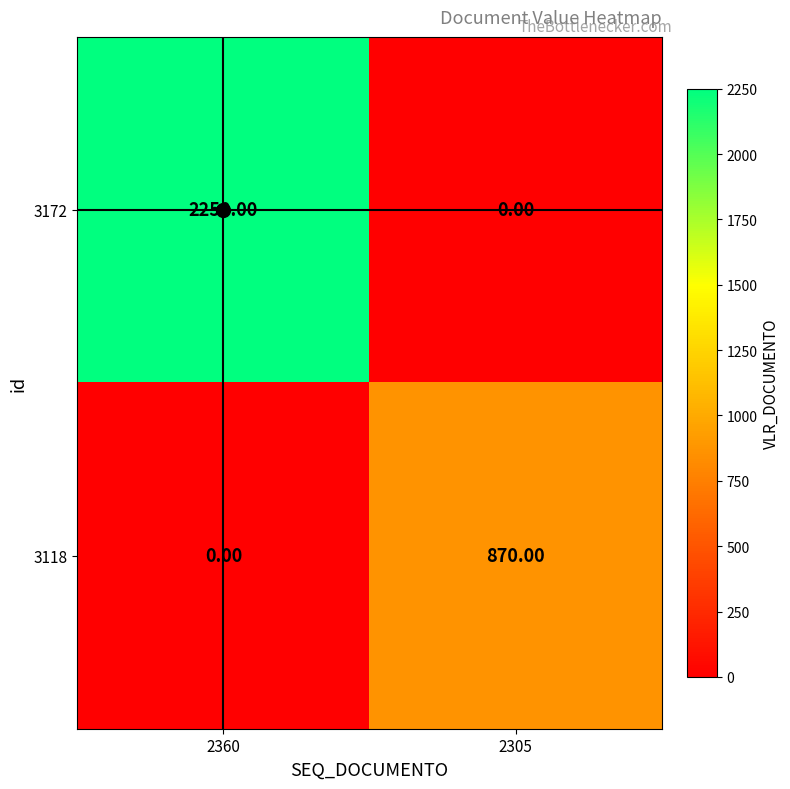

Which series changed the most between 2360 and 2305?

3172